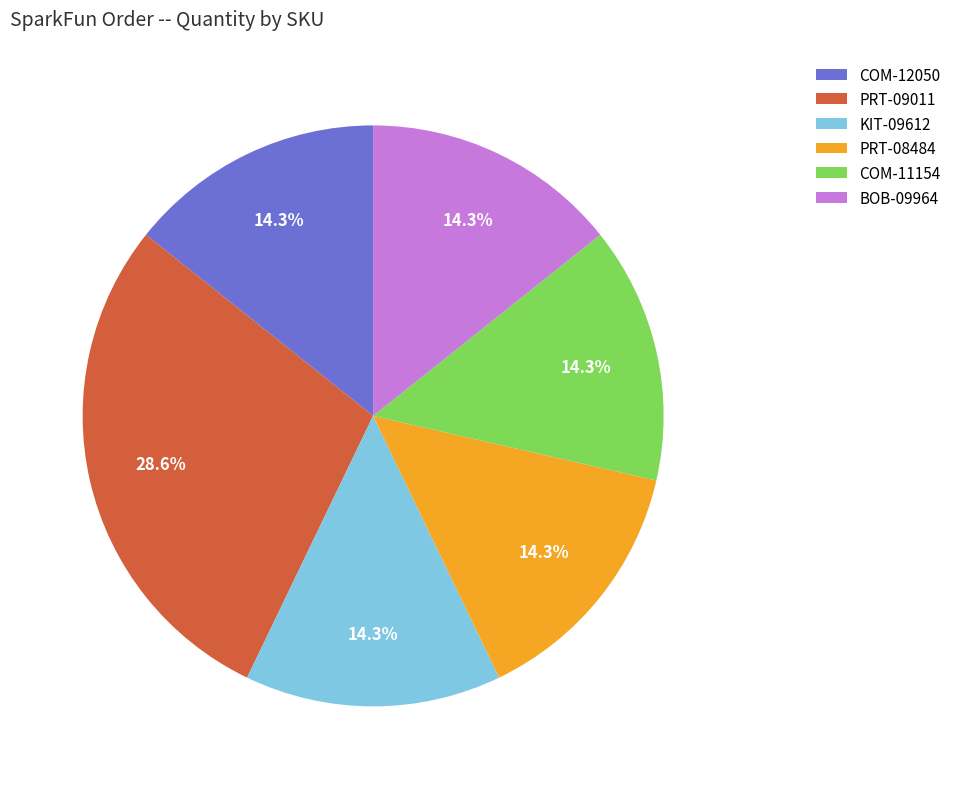

Is there any slice that represents more than half of the pie?

No